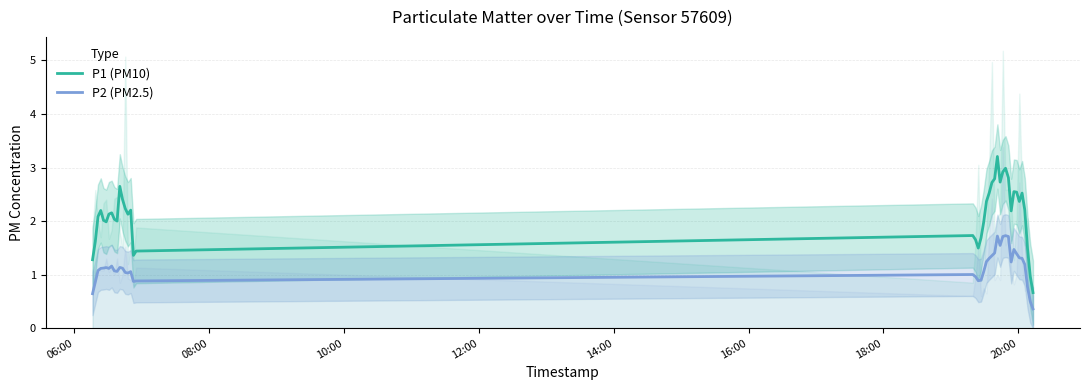

True or false: P2 (PM2.5) and P1 (PM10) cross at least once.

False